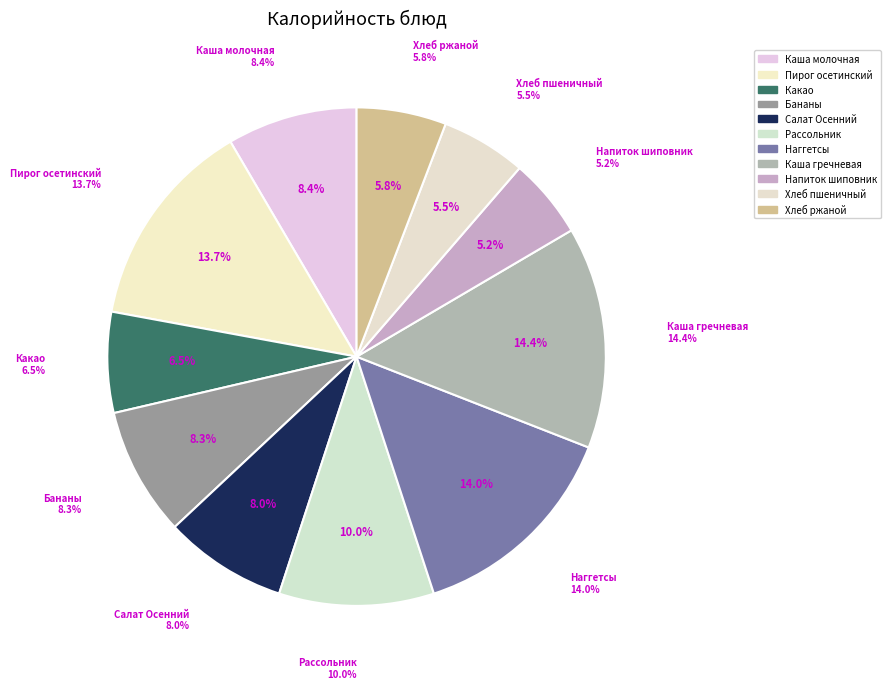

Does Салат Осенний account for over 50% of the chart?

No